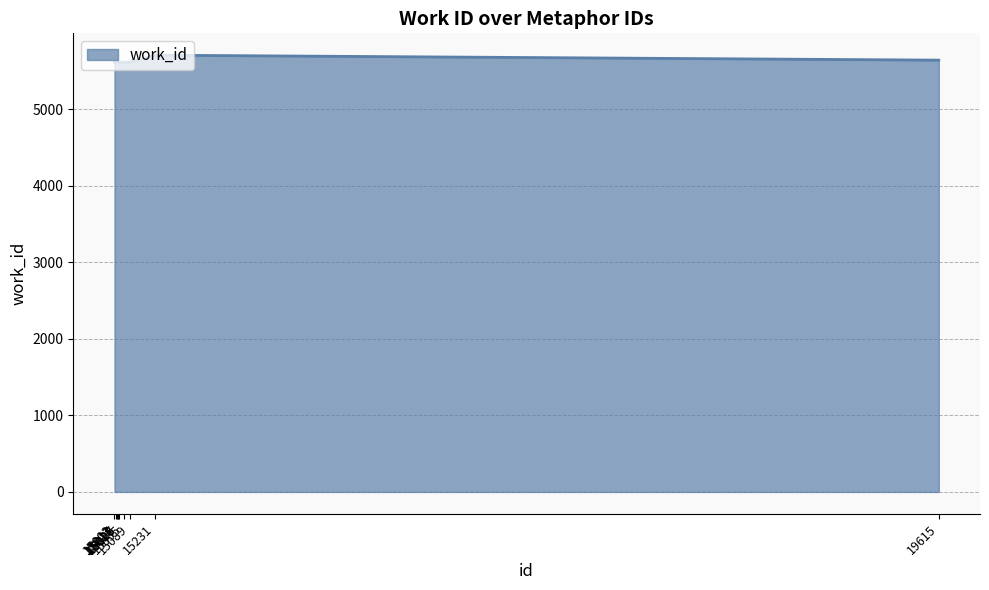

What is the maximum value shown in the chart?

5707